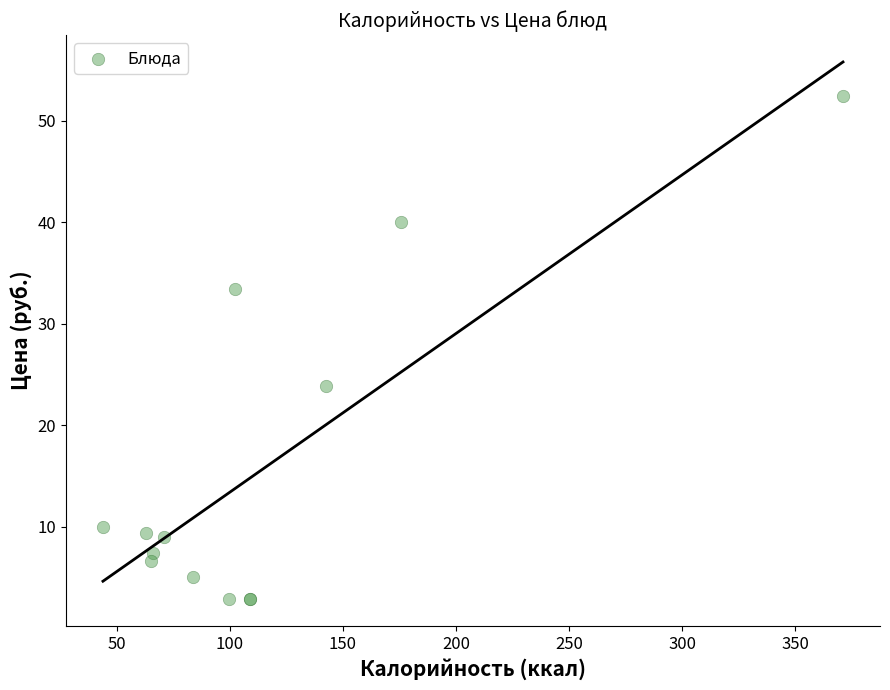

What Y value in the scatter plot is closest to 27?

23.9